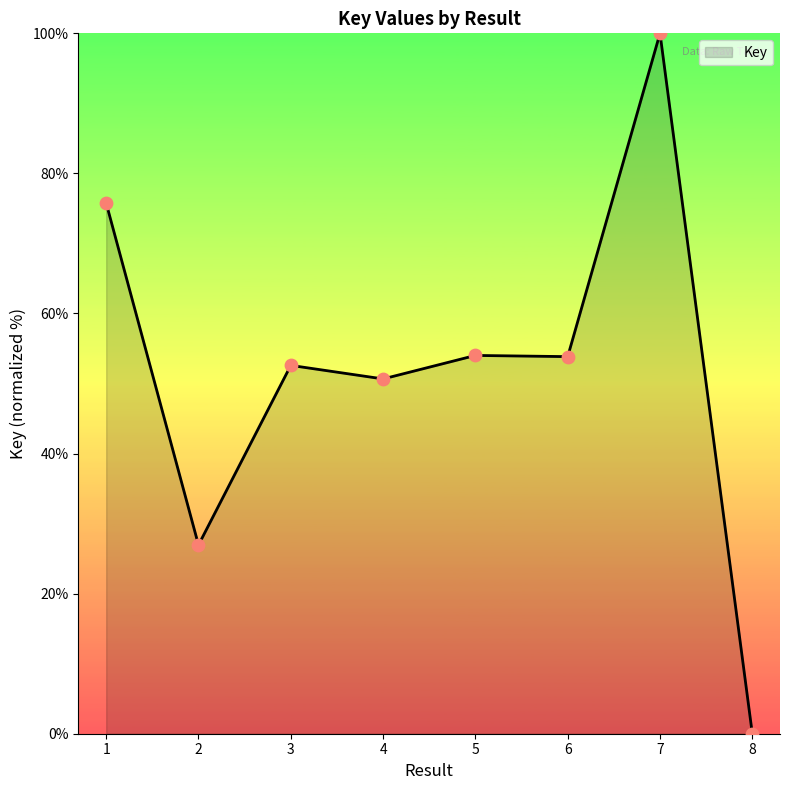

What is the change in value from 2 to 8?

-26.9